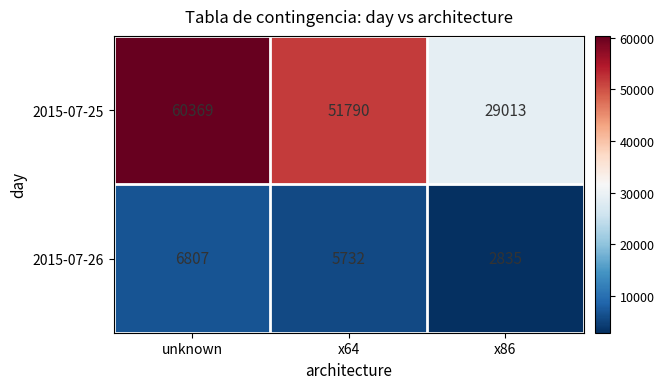

The 2015-07-25 series shows 60369 at unknown. True or false?

True